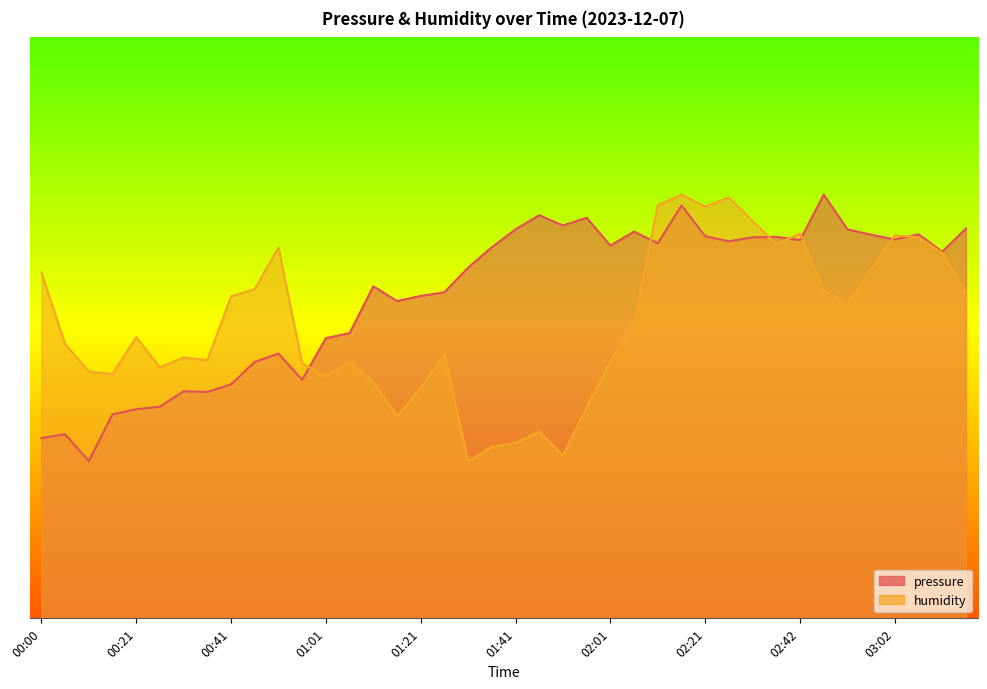

What is the maximum value shown in the chart?

96147.8